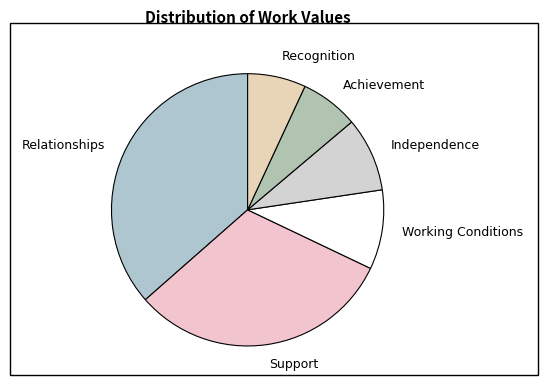

True or false: Achievement accounts for 7% of the total.

True